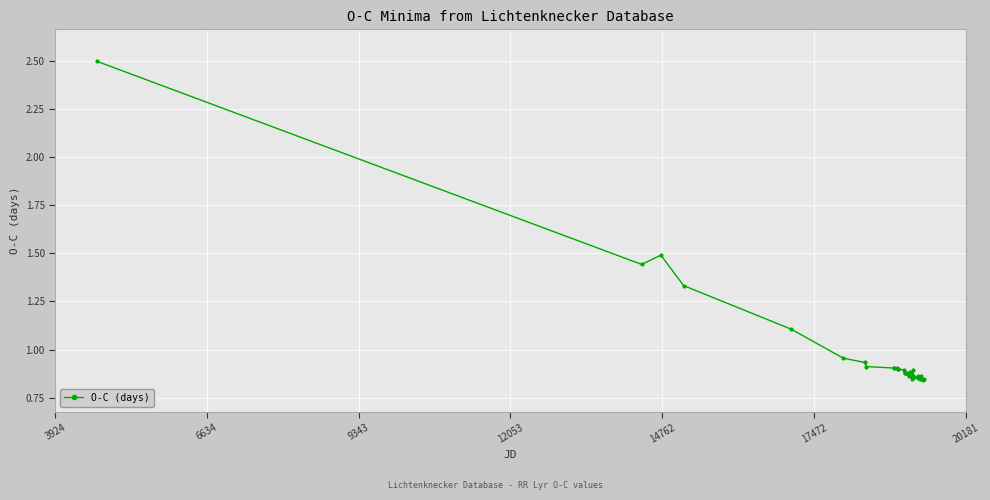

What is the greatest value displayed?

2.5